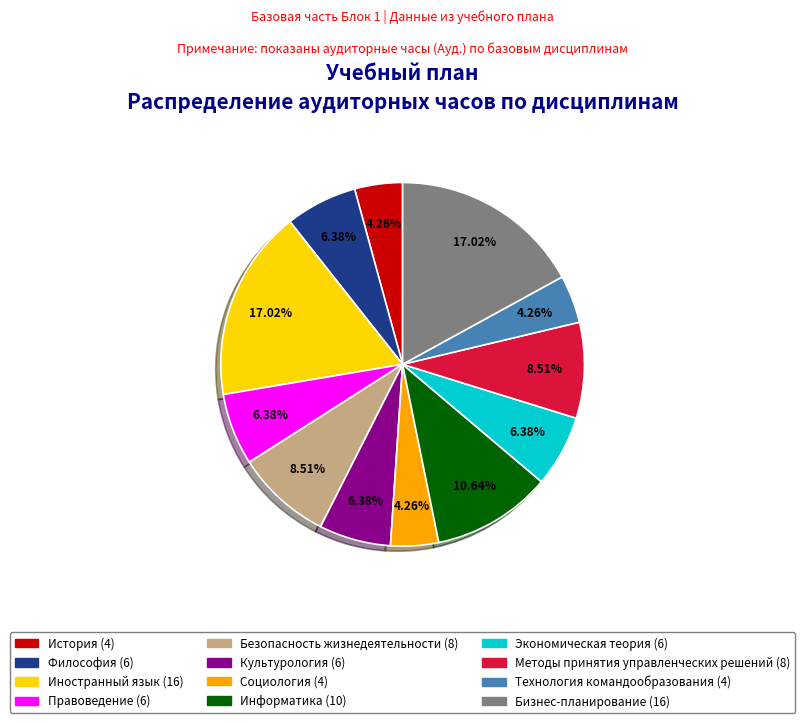

Which has a higher value, Технология командообразования or Культурология?

Культурология